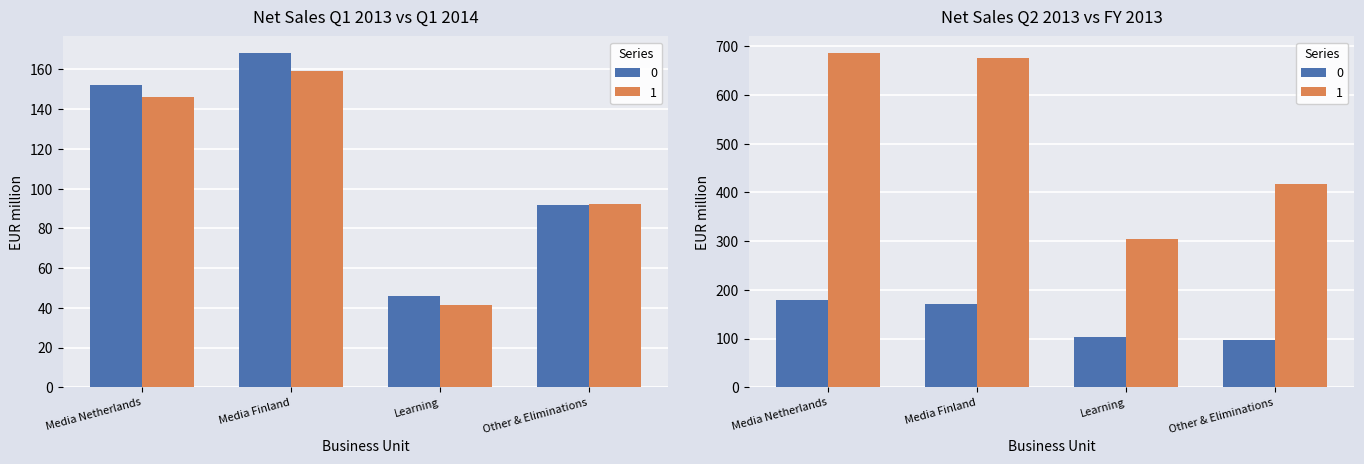

What value does the Q2 2013 series have at Other & Eliminations?

97.6